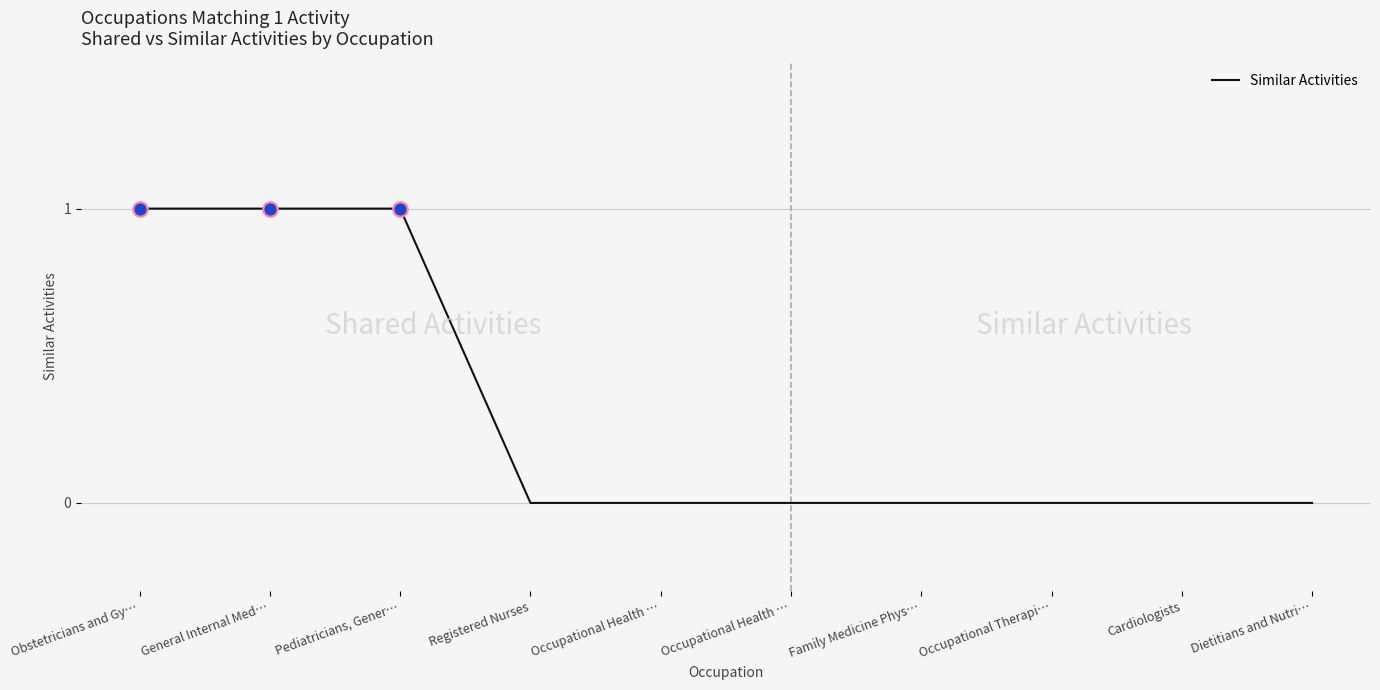

Which has a higher value, Family Medicine Phys… or Occupational Health …?

Family Medicine Phys…